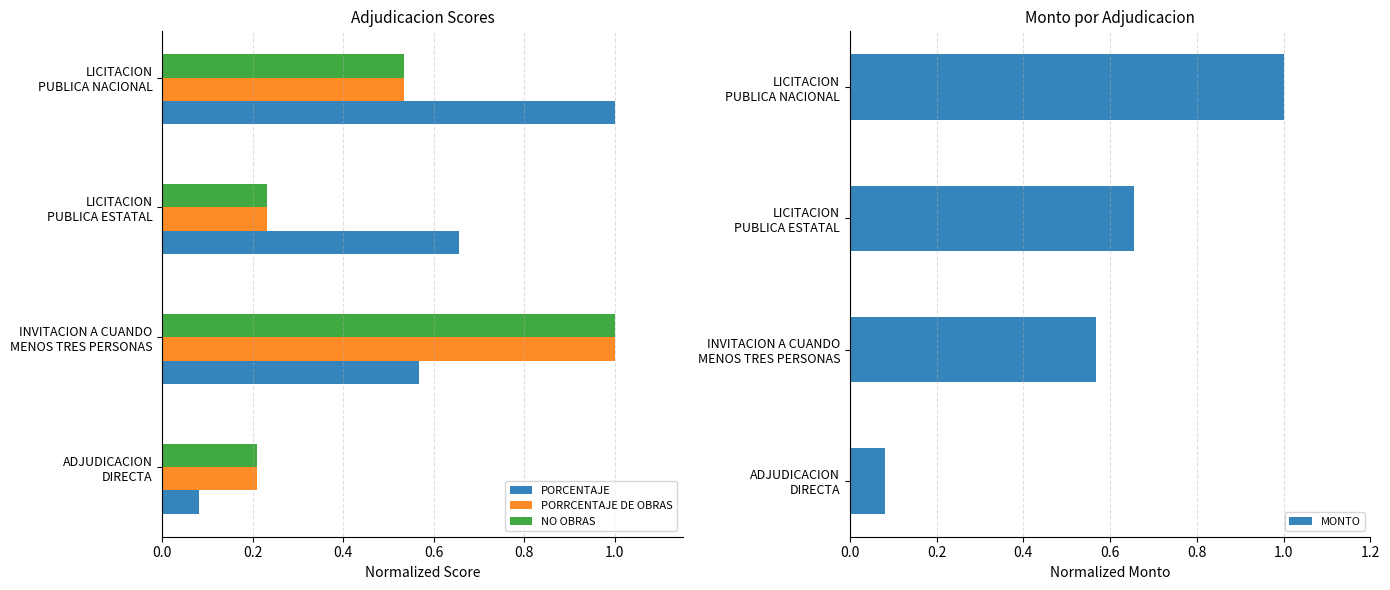

What is the difference between the maximum and minimum values in the PORRCENTAJE DE OBRAS series?

0.8